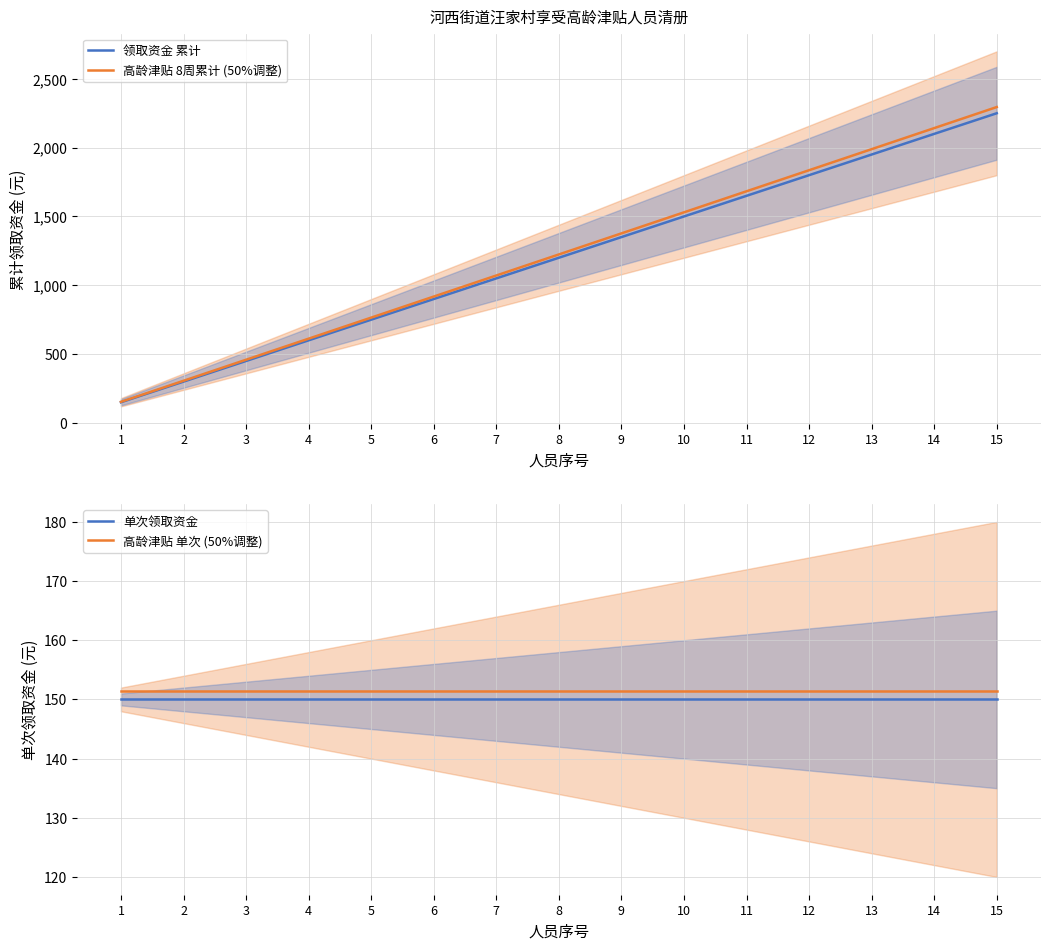

True or false: 高龄津贴 8周累计 (50%调整) and 领取资金 累计 intersect in this chart.

False